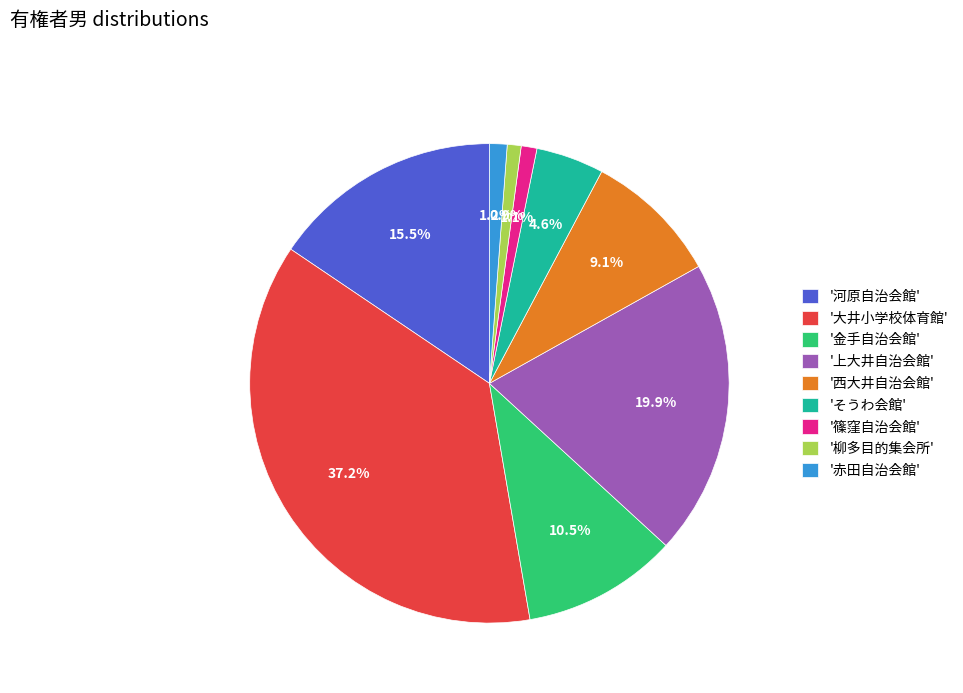

Does any single category account for the majority?

No